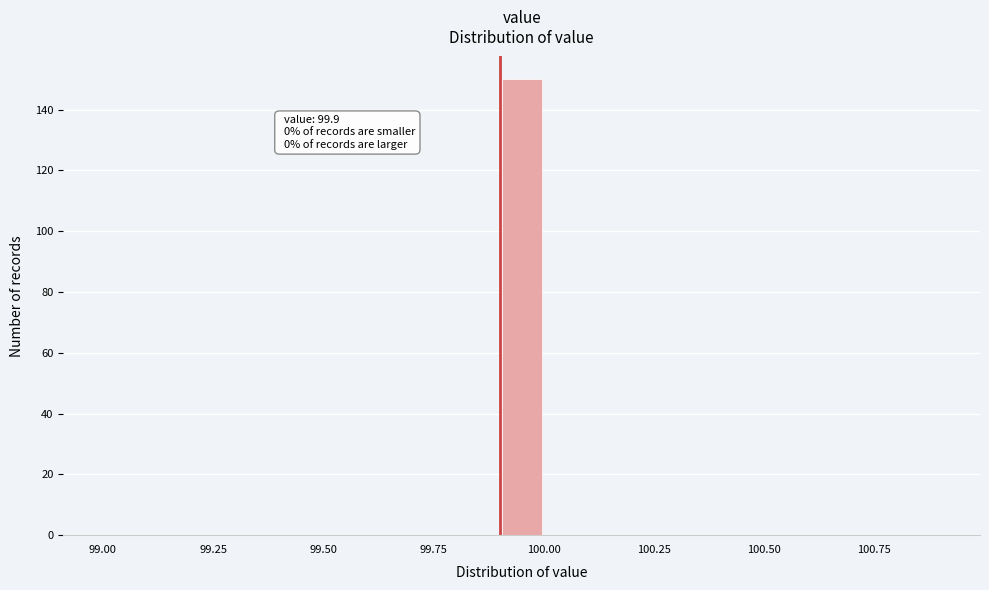

Around what value on the x-axis is the tallest bar? Give the approximate position of its centre, as read against the axis.

99.95